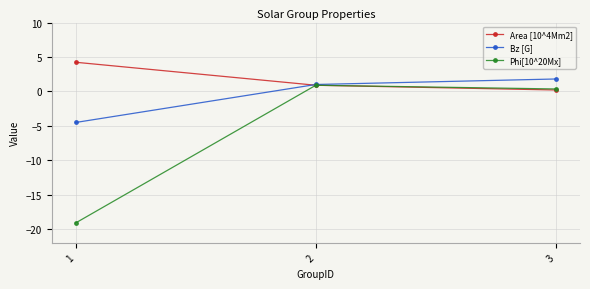

At which category does the chart reach its peak across all series?

1